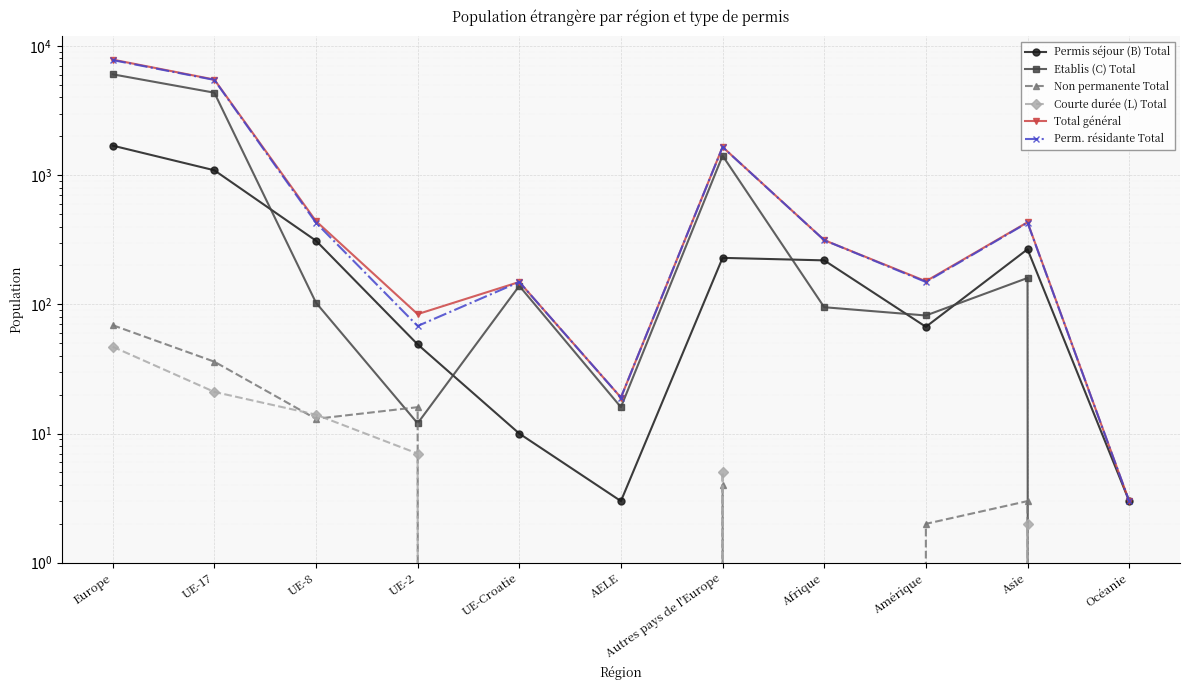

What is the difference between the maximum and second lowest values in the Total général series?

7824